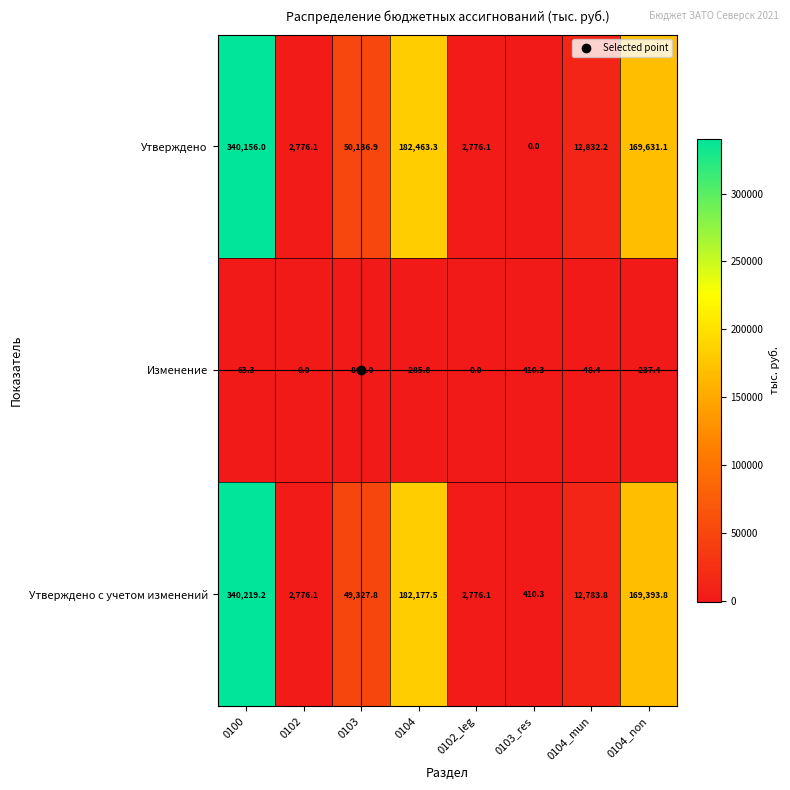

At 0104_mun, list the series in order from largest to smallest.

Утверждено, Утверждено с учетом изменений, Изменение